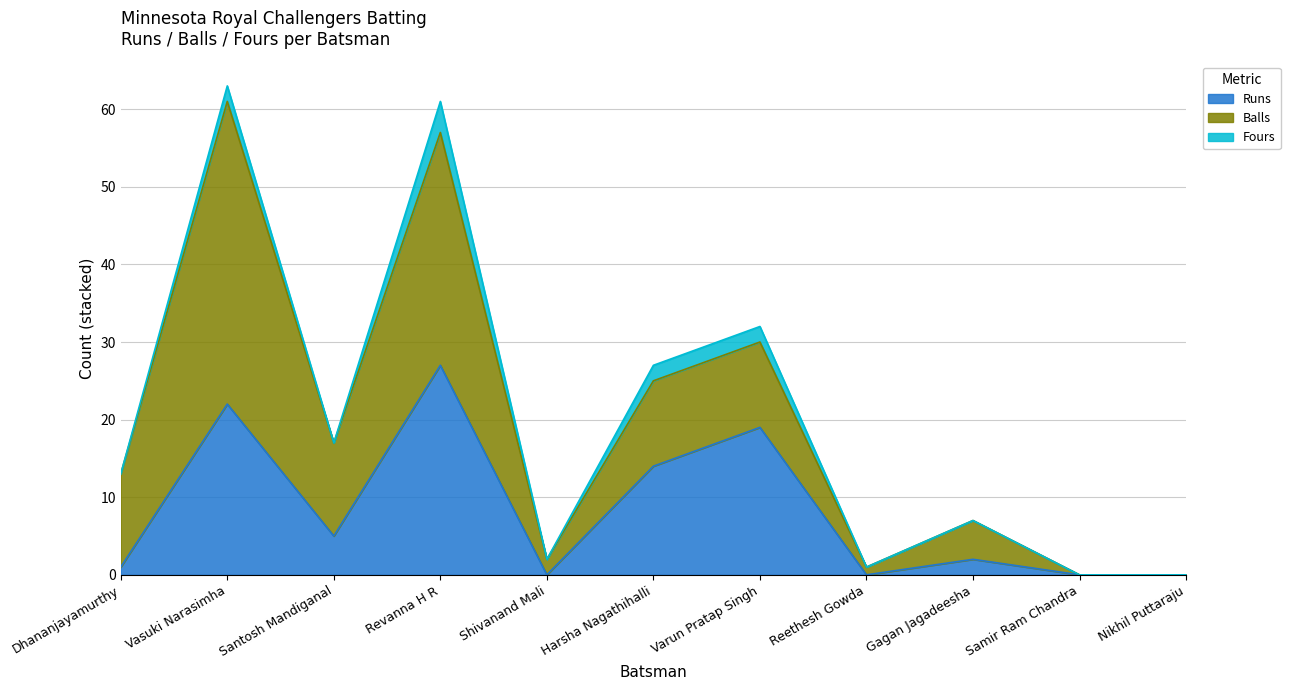

Reading left to right, transcribe all the data shown in this chart.

Runs: Dhananjayamurthy=1	Vasuki Narasimha=22	Santosh Mandiganal=5	Revanna H R=27	Shivanand Mali=0	Harsha Nagathihalli=14	Varun Pratap Singh=19	Reethesh Gowda=0	Gagan Jagadeesha=2	Samir Ram Chandra=0	Nikhil Puttaraju=0
Balls: Dhananjayamurthy=12	Vasuki Narasimha=39	Santosh Mandiganal=12	Revanna H R=30	Shivanand Mali=2	Harsha Nagathihalli=11	Varun Pratap Singh=11	Reethesh Gowda=1	Gagan Jagadeesha=5	Samir Ram Chandra=0	Nikhil Puttaraju=0
Fours: Dhananjayamurthy=0	Vasuki Narasimha=2	Santosh Mandiganal=0	Revanna H R=4	Shivanand Mali=0	Harsha Nagathihalli=2	Varun Pratap Singh=2	Reethesh Gowda=0	Gagan Jagadeesha=0	Samir Ram Chandra=0	Nikhil Puttaraju=0